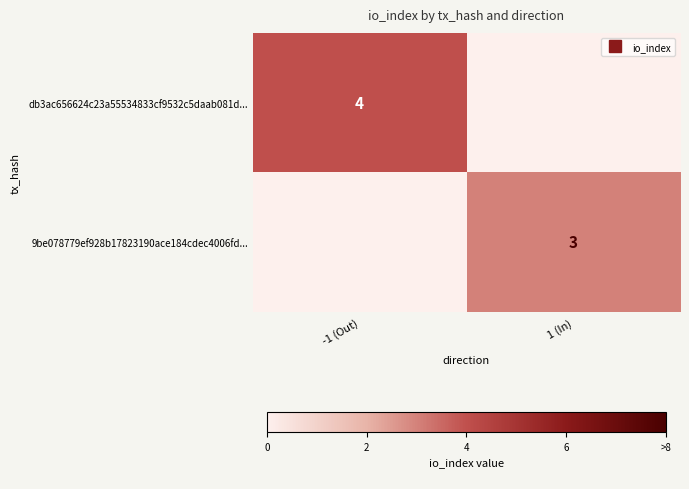

Count the db3ac656624c23a55534833cf9532c5daab081d... values in the range 0 to 4.

2